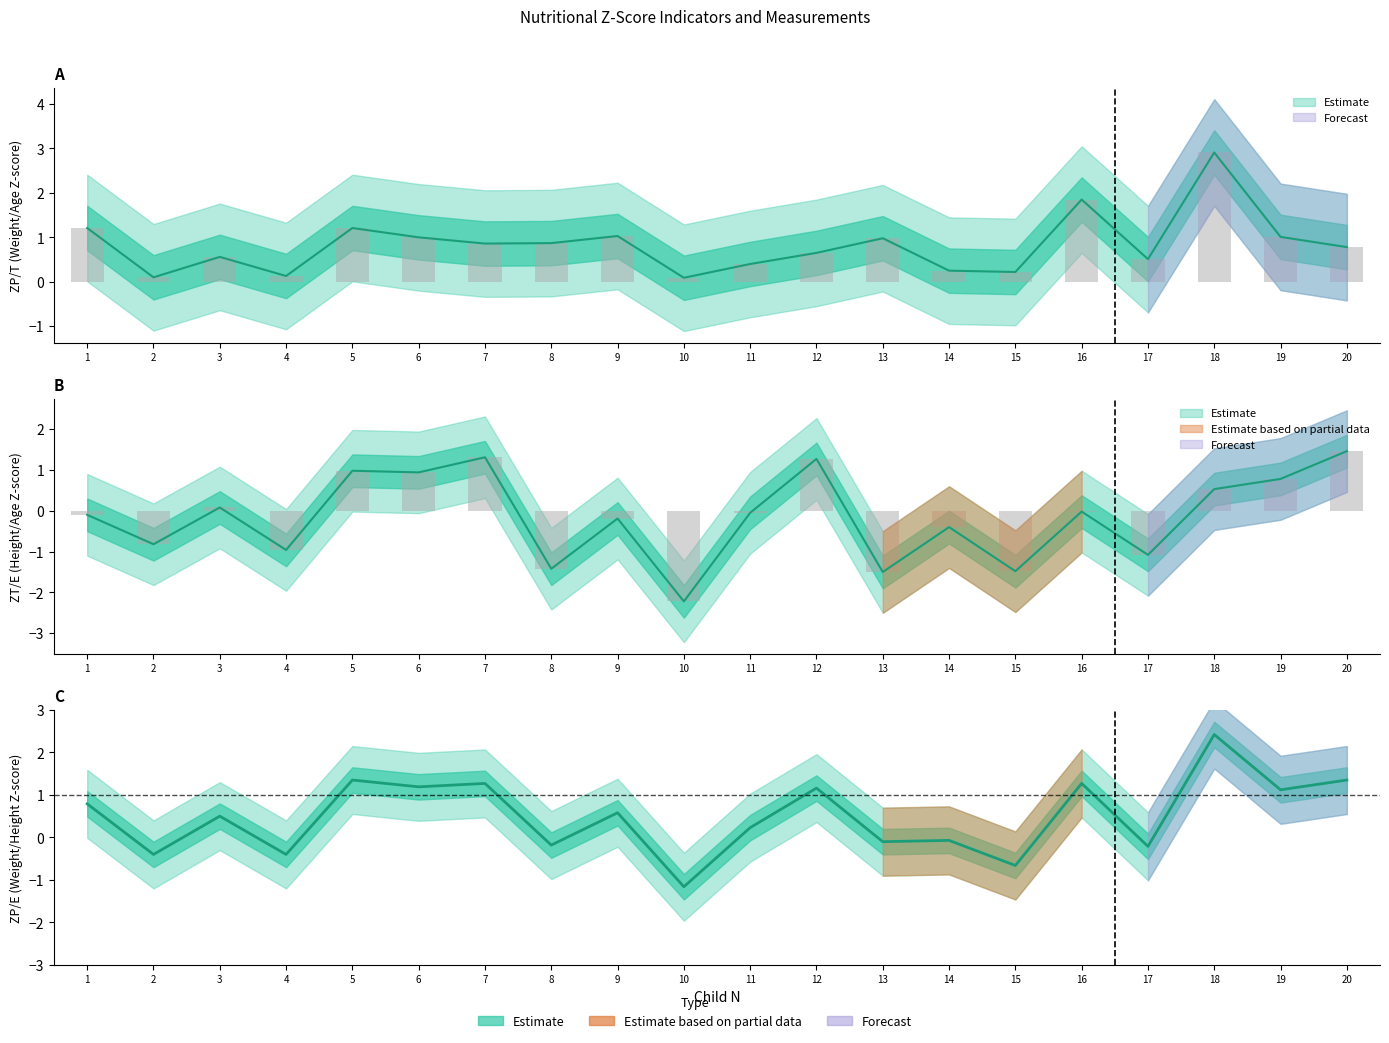

What is the total value across all series at 2?

-1.1